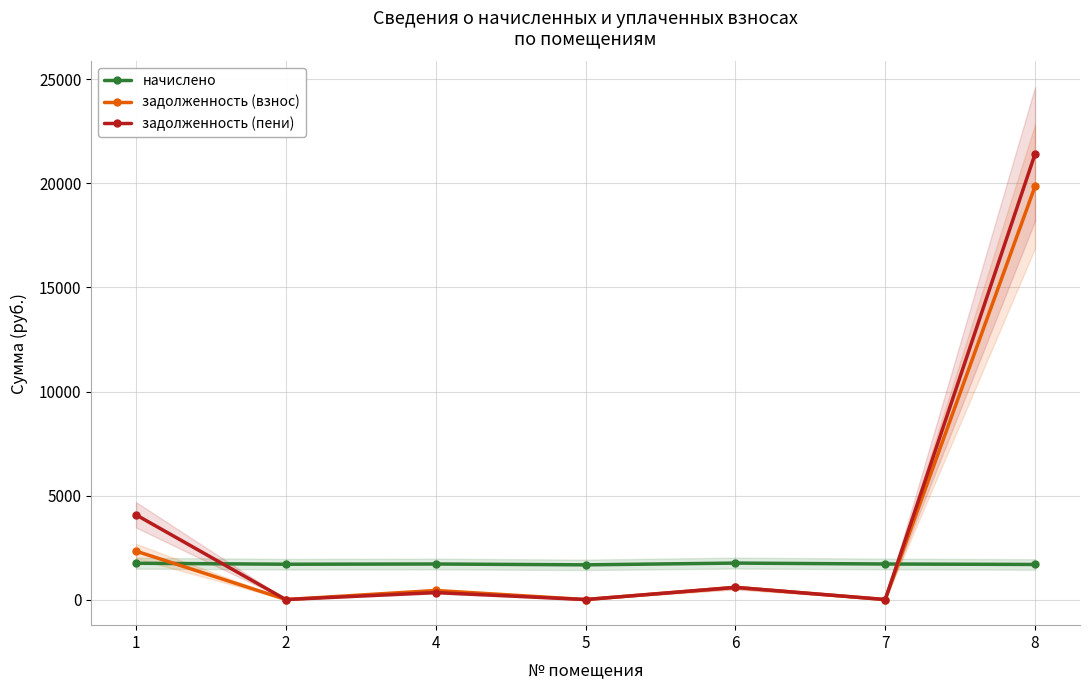

What is the sum of all начислено values?

11965.8